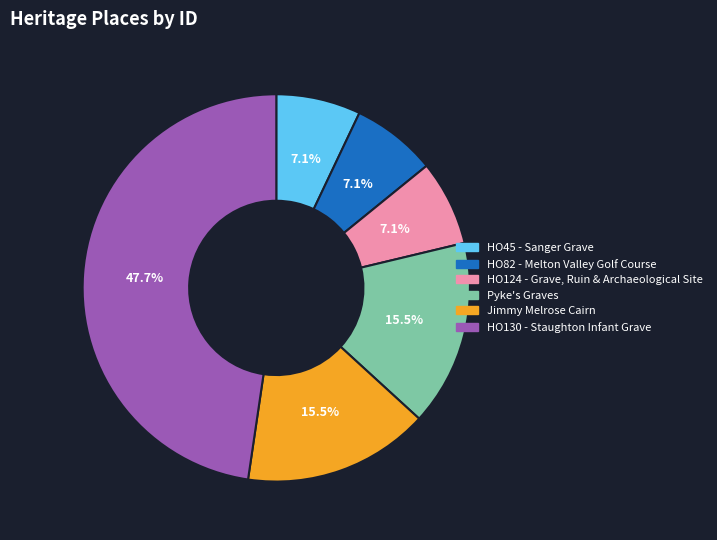

How many segments does this pie chart have?

6